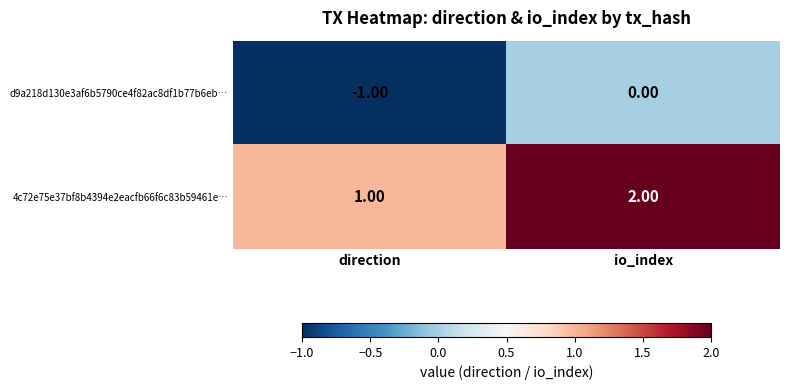

At which category is the sum across all series the highest?

io_index